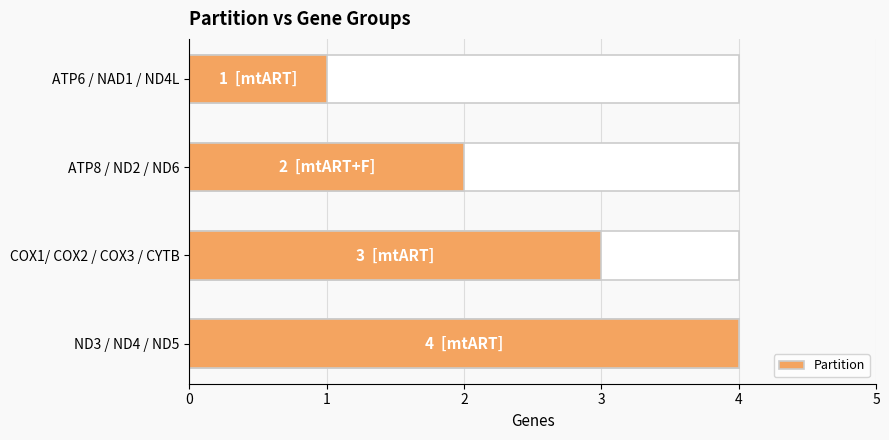

The value at ATP6 / NAD1 / ND4L is 1. True or false?

True